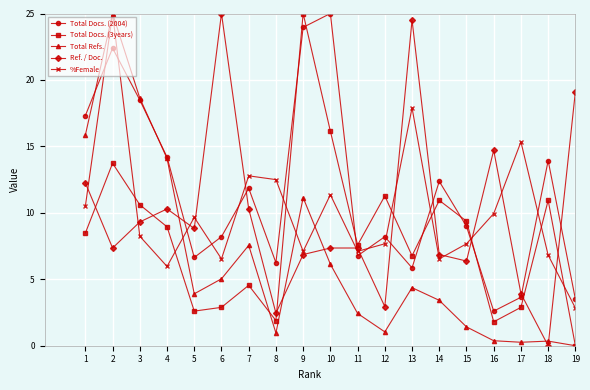

How many data points does each series have?

19